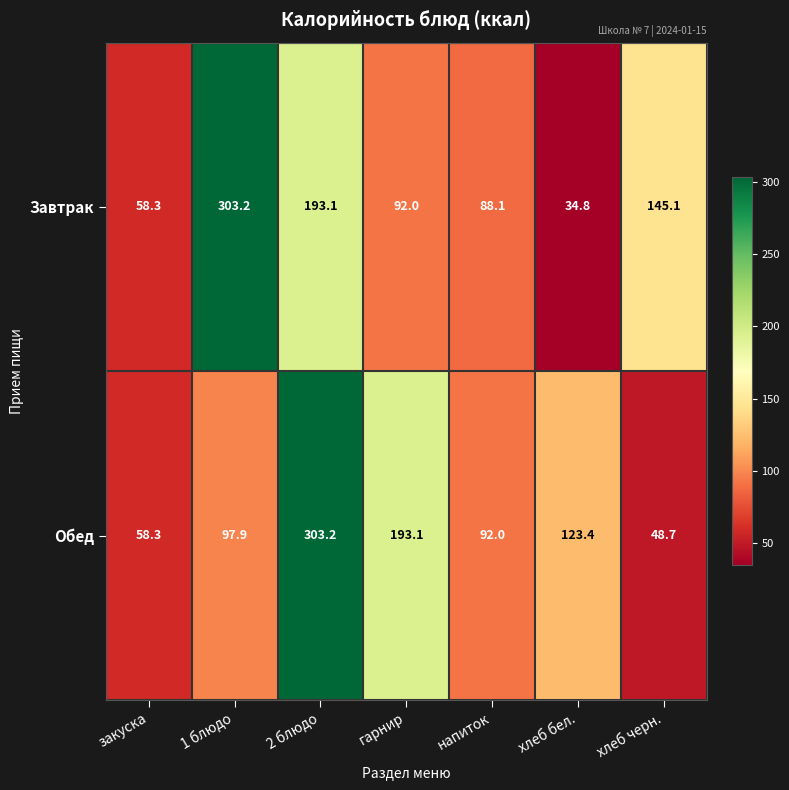

Reading right to left, what are all the values shown in this chart?

Завтрак: 145.1	34.8	88.1	92.0	193.1	303.2	58.3
Обед: 48.7	123.4	92.0	193.1	303.2	97.9	58.3